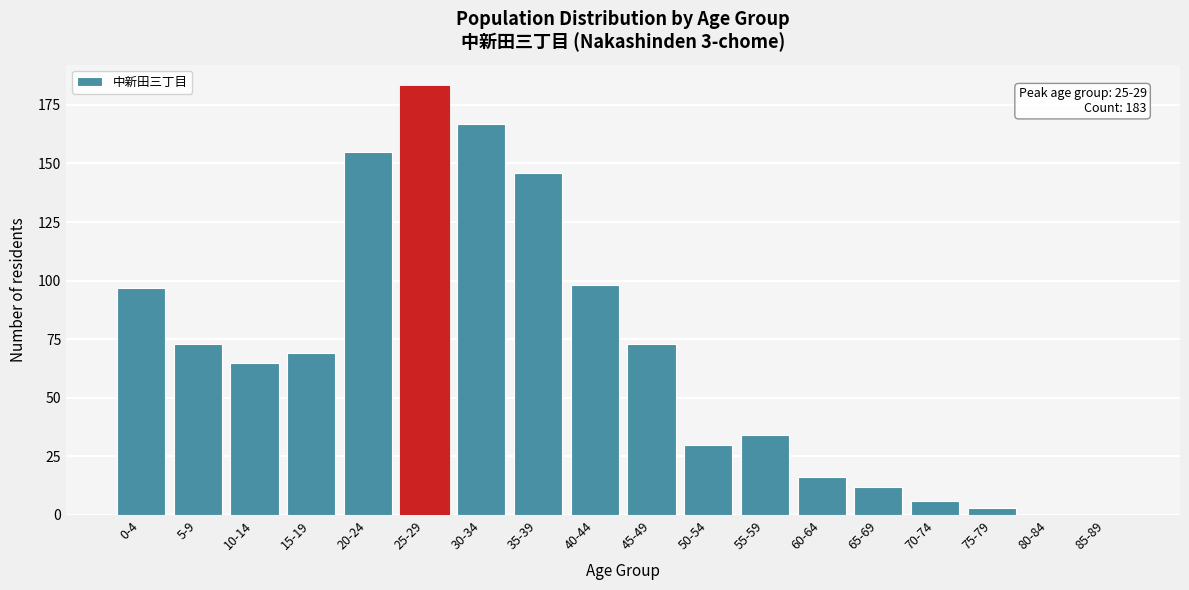

Reading left to right, transcribe all the data shown in this chart.

0-4=97	5-9=73	10-14=65	15-19=69	20-24=155	25-29=183	30-34=167	35-39=146	40-44=98	45-49=73	50-54=30	55-59=34	60-64=16	65-69=12	70-74=6	75-79=3	80-84=0	85-89=0